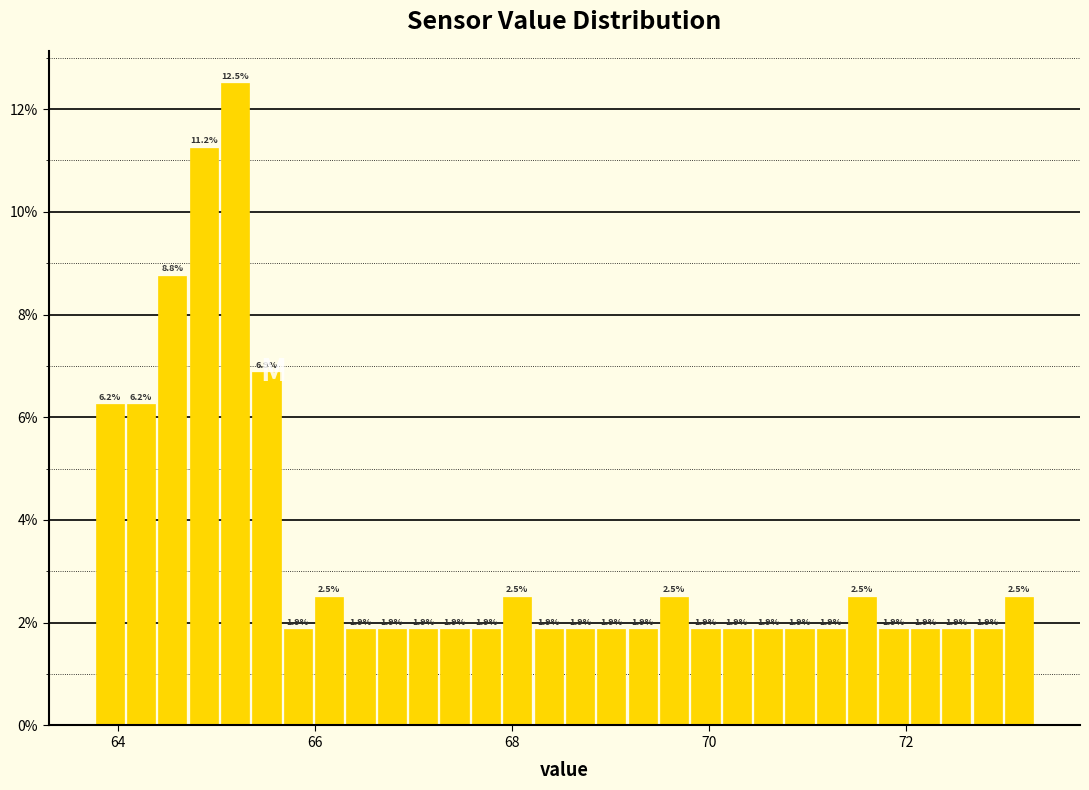

Read against the x-axis, roughly where is the centre of the tallest bar?

65.2